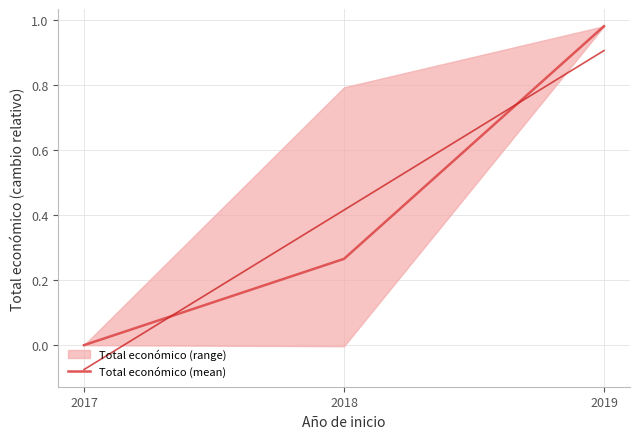

The value at 2017 is -0.3. True or false?

False